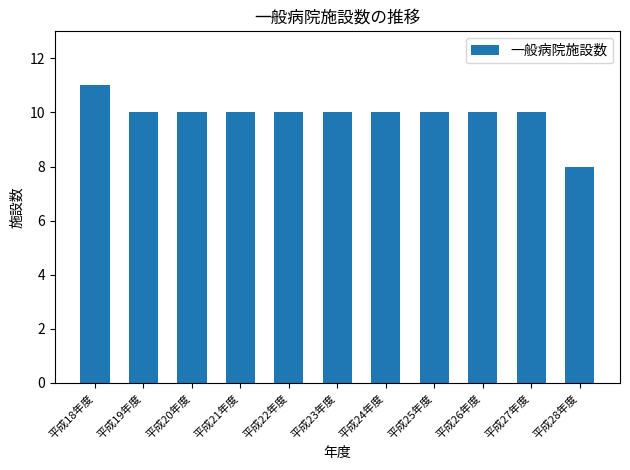

Does the chart contain any negative values?

No